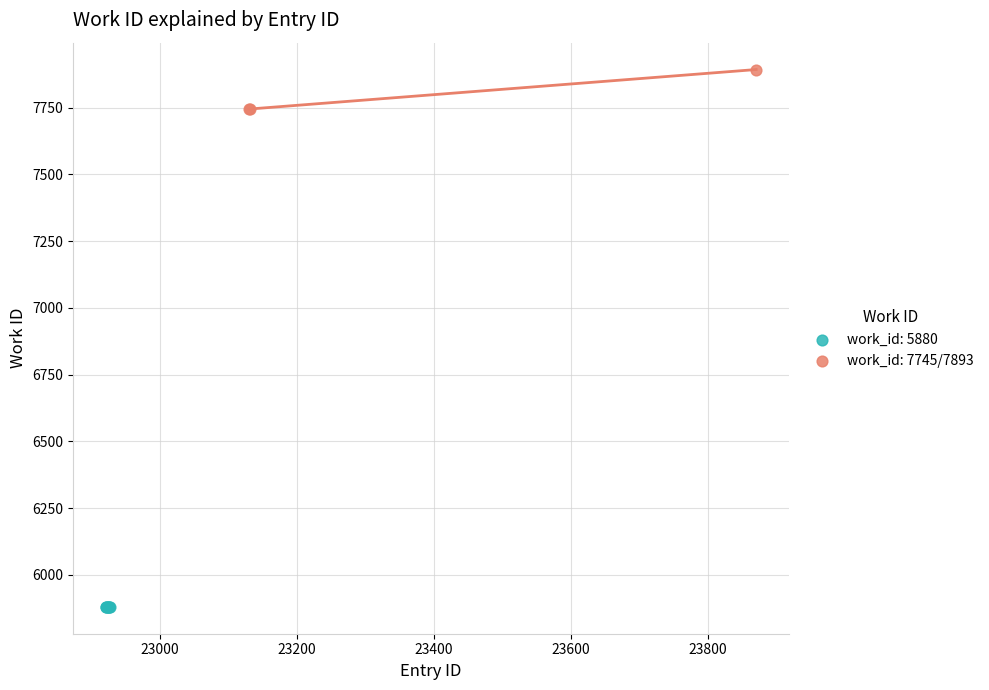

Which series contains the lowest Y value?

work_id: 5880